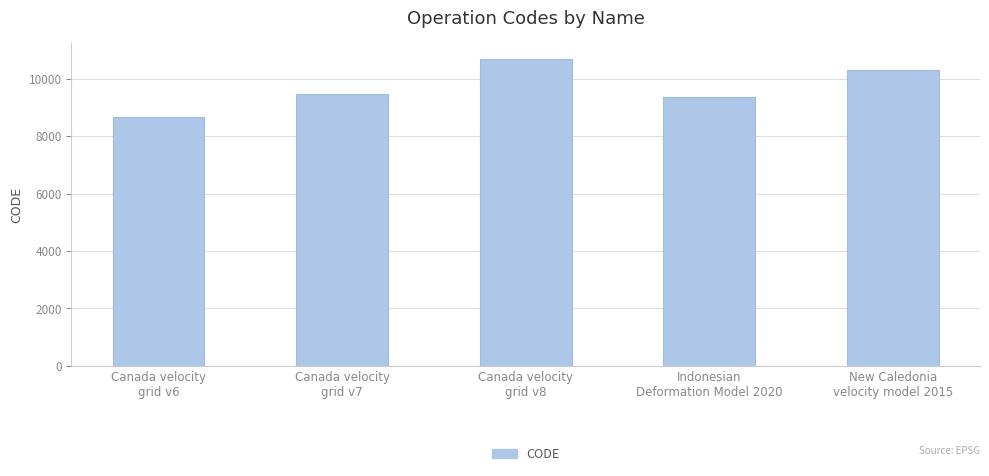

What is the average value?

9713